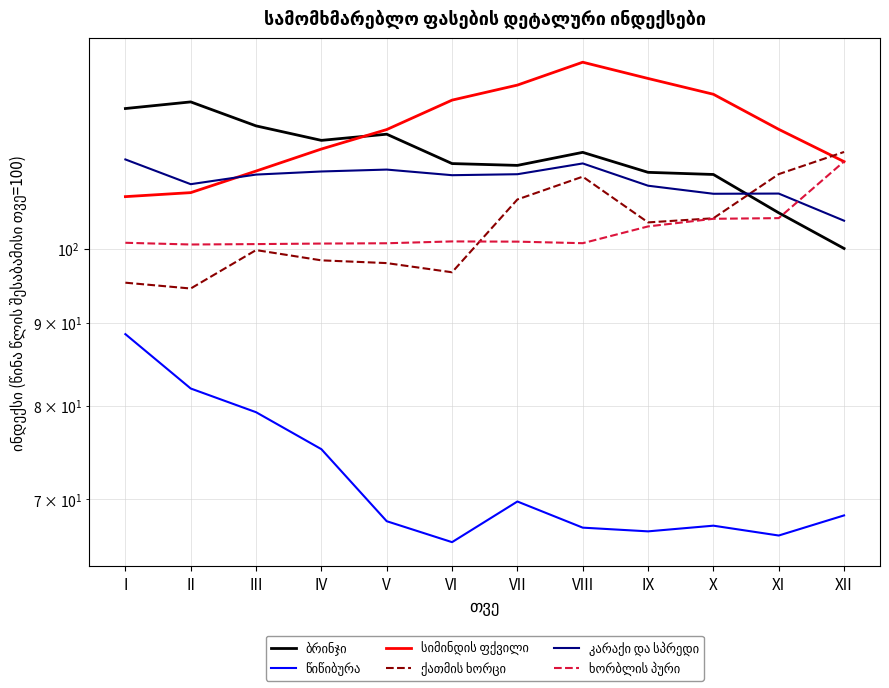

Where is the first local minimum for ბრინჯი?

IV